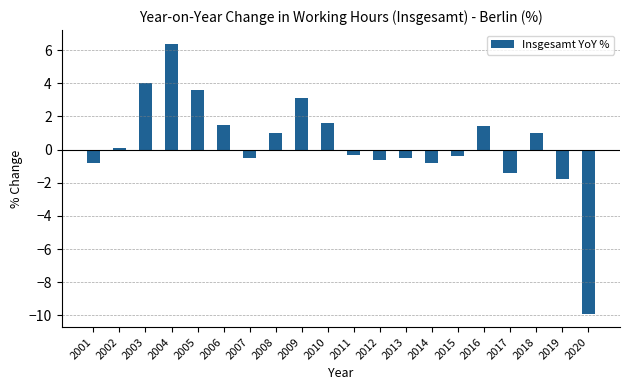

What is the greatest value displayed?

6.4